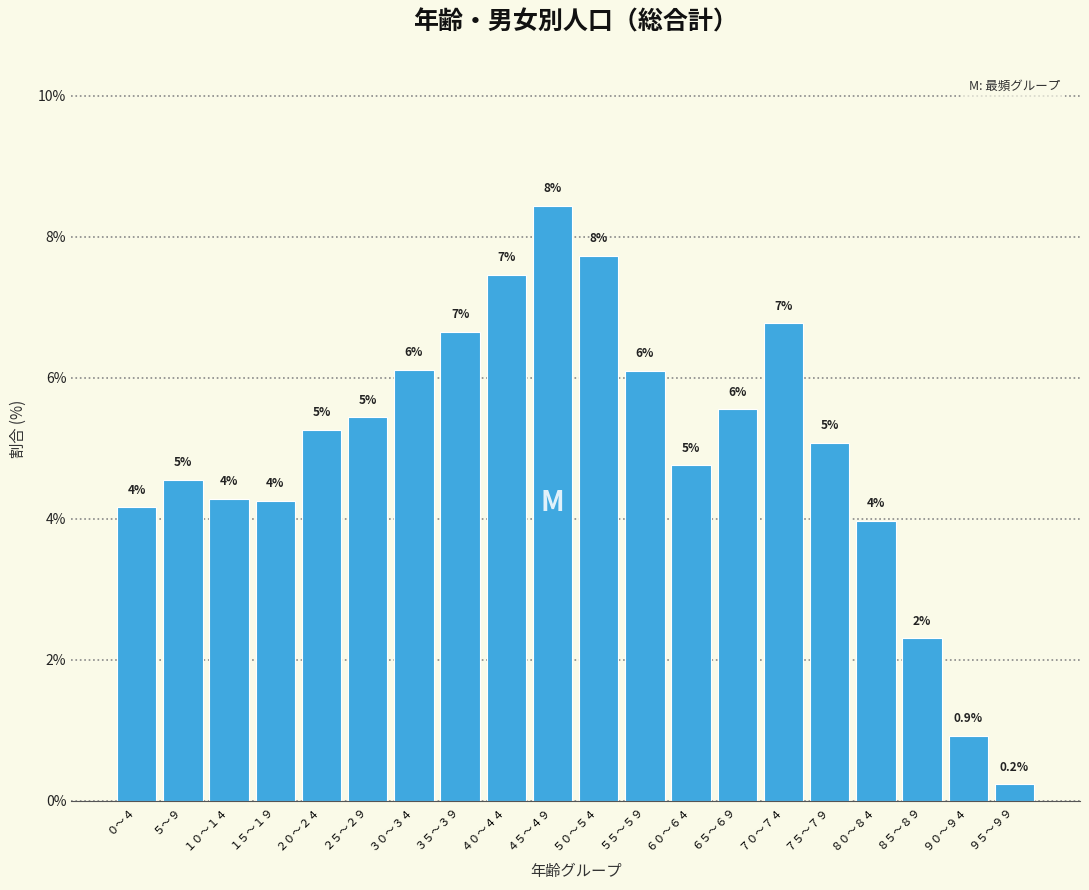

Are the bars horizontal?

No